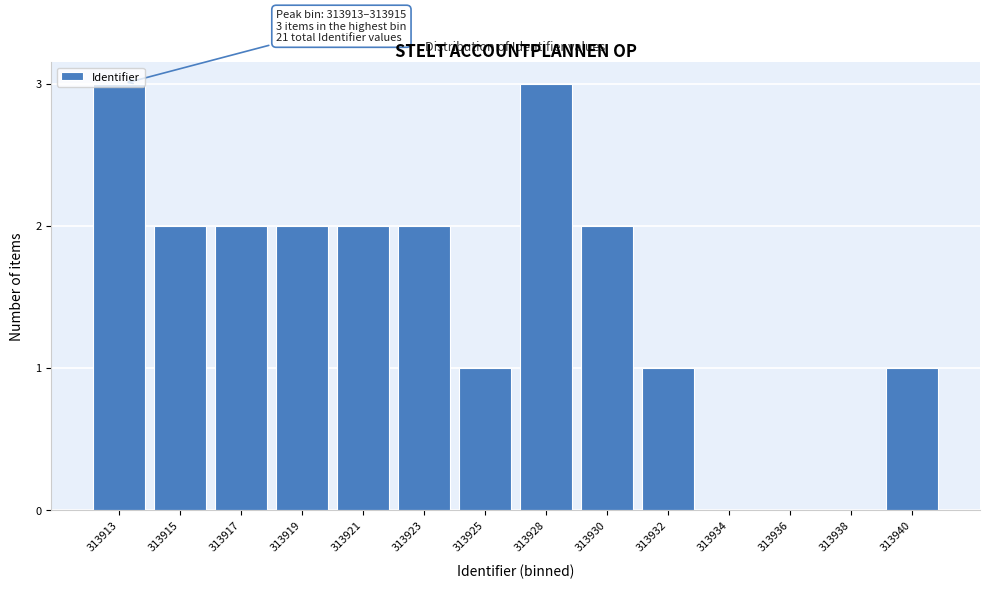

What is the maximum value shown in the chart?

3